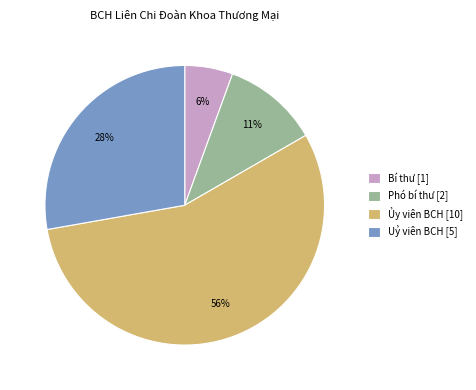

What is the majority slice?

Ủy viên BCH